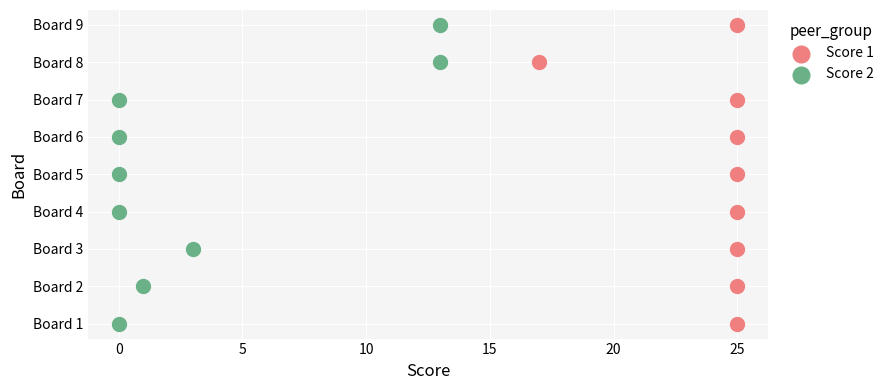

What are all the series names shown in the legend?

Score 1, Score 2